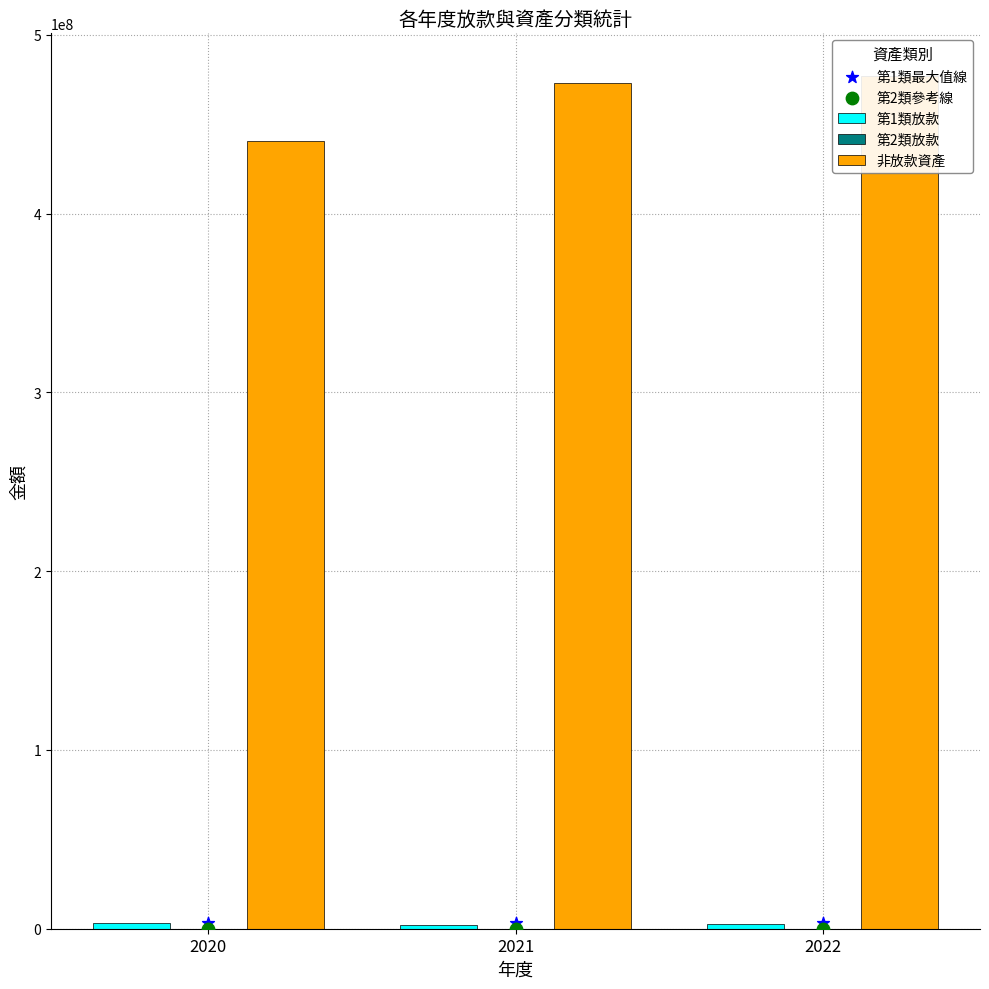

Which series contains the lowest Y value?

第2類放款